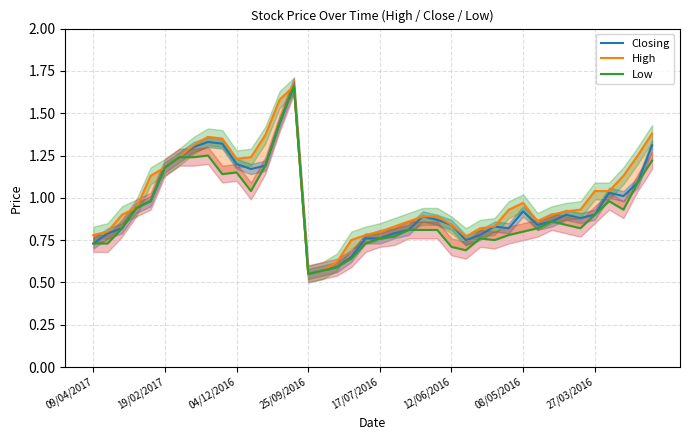

Is this an area chart (filled region under the line)?

No